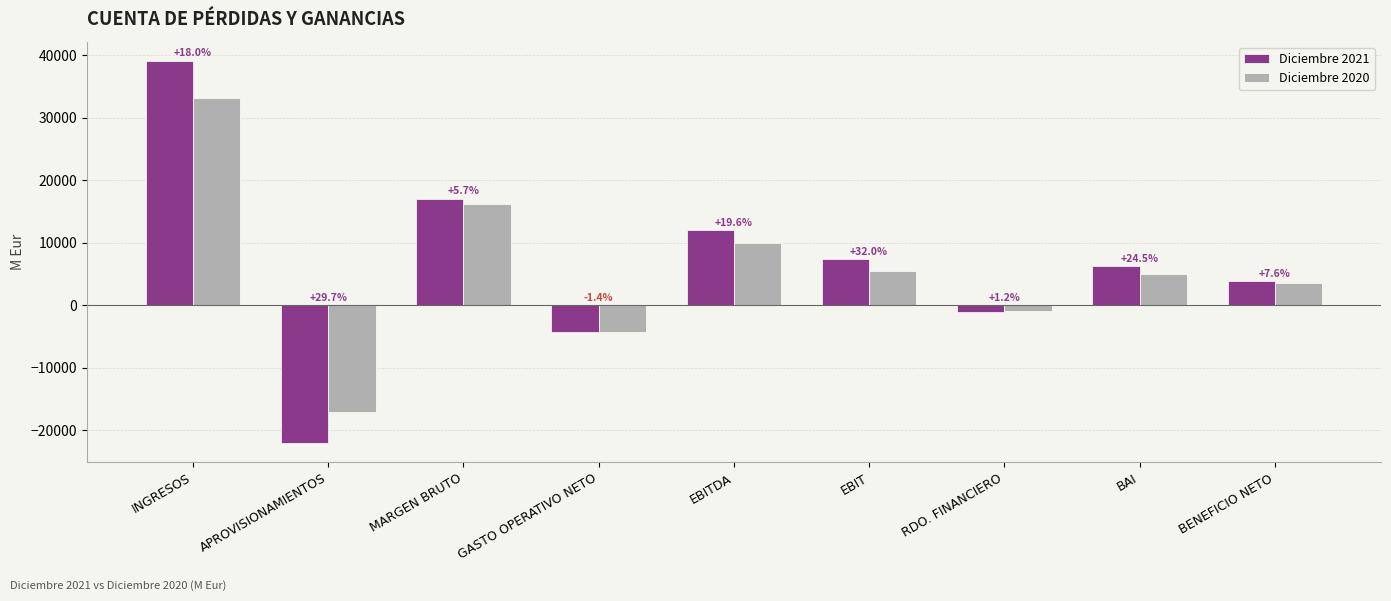

What is the minimum value for Diciembre 2020?

-17000.0